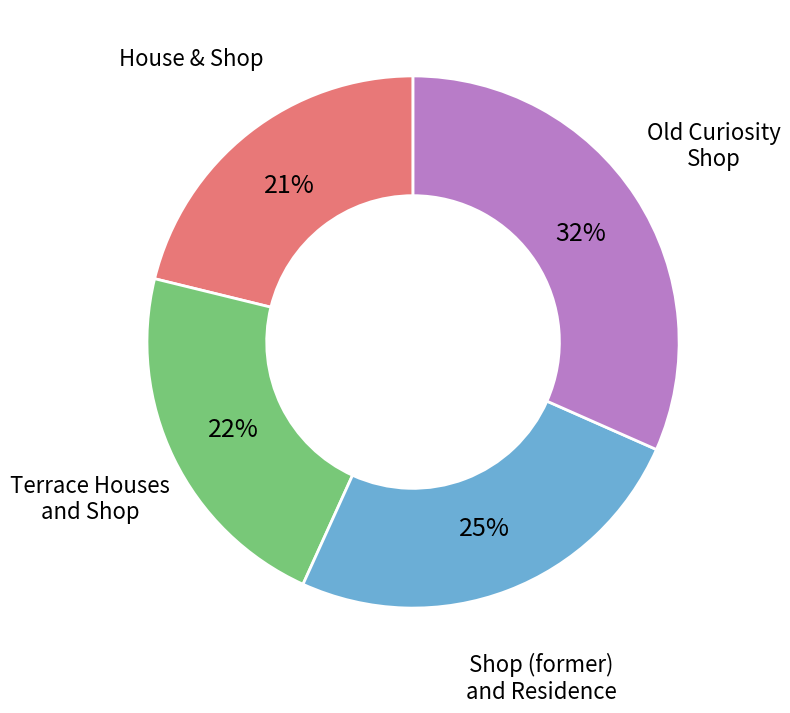

Is there a majority slice in this chart?

No